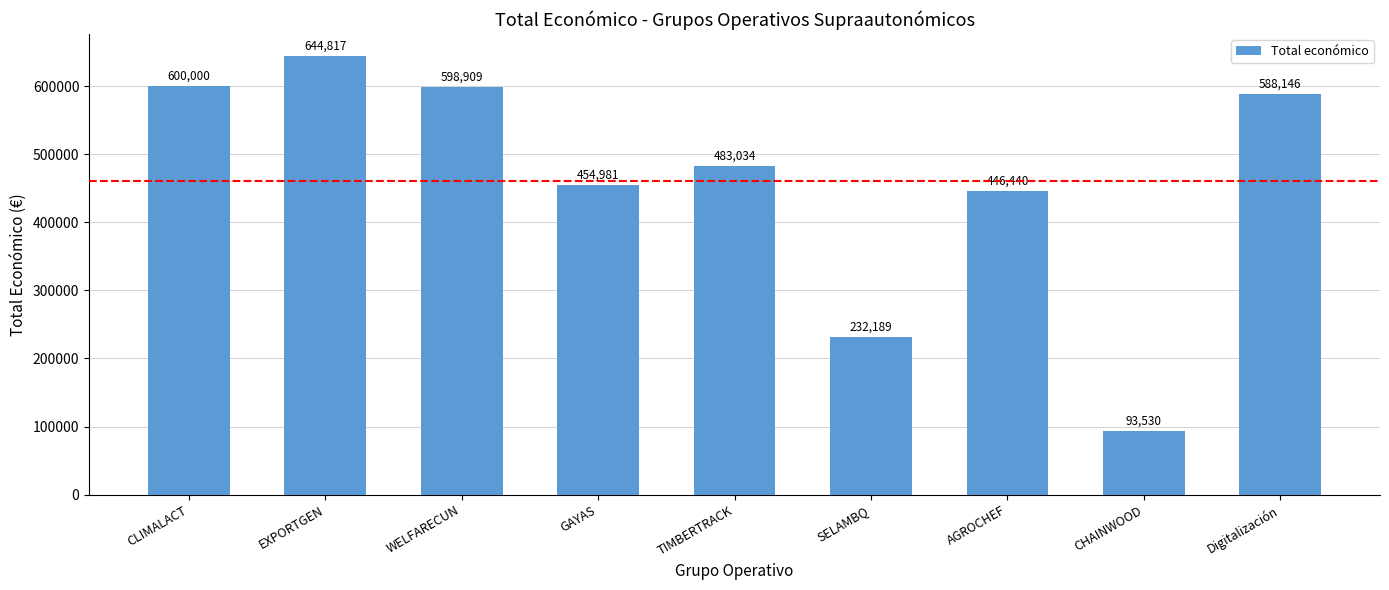

Reading left to right, list all the values displayed in this chart.

CLIMALACT=600000	EXPORTGEN=644817	WELFARECUN=598909	GAYAS=454981	TIMBERTRACK=483034	SELAMBQ=232189	AGROCHEF=446440	CHAINWOOD=93530	Digitalización=588146